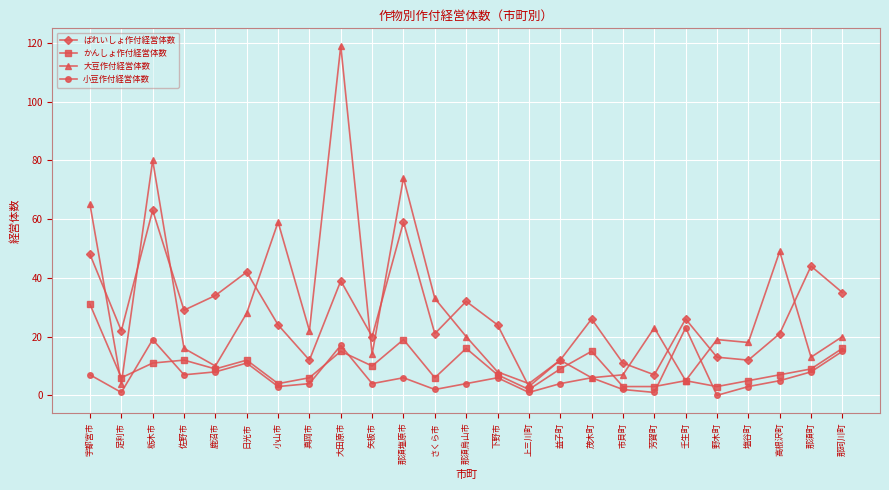

The value of かんしょ作付経営体数 at 大田原市 is 15. True or false?

True